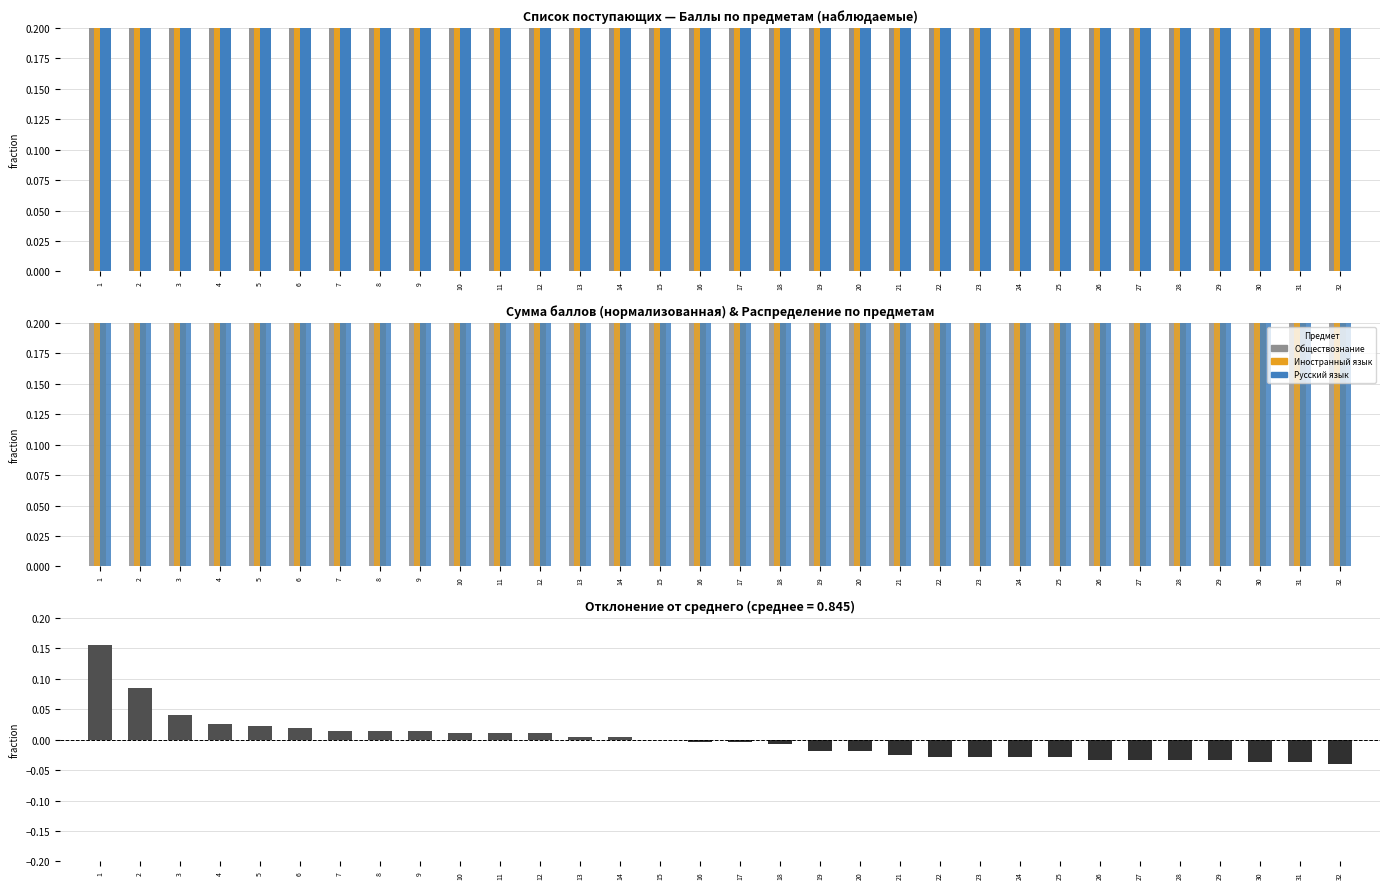

Reading left to right, transcribe all the data shown in this chart.

Обществознание: 1=0.3	2=0.2	3=0.3	4=0.3	5=0.3	6=0.3	7=0.3	8=0.3	9=0.3	10=0.3	11=0.2	12=0.2	13=0.3	14=0.2	15=0.3	16=0.3	17=0.2	18=0.3	19=0.3	20=0.2	21=0.3	22=0.3	23=0.3	24=0.3	25=0.3	26=0.2	27=0.2	28=0.2	29=0.2	30=0.3	31=0.2	32=0.2
Иностранный язык: 1=0.3	2=0.3	3=0.3	4=0.3	5=0.3	6=0.3	7=0.2	8=0.3	9=0.3	10=0.3	11=0.3	12=0.3	13=0.3	14=0.3	15=0.3	16=0.3	17=0.3	18=0.3	19=0.3	20=0.3	21=0.3	22=0.2	23=0.3	24=0.3	25=0.3	26=0.3	27=0.2	28=0.3	29=0.3	30=0.3	31=0.3	32=0.2
Русский язык: 1=0.4	2=0.3	3=0.3	4=0.3	5=0.3	6=0.3	7=0.3	8=0.3	9=0.3	10=0.3	11=0.3	12=0.3	13=0.3	14=0.3	15=0.3	16=0.3	17=0.3	18=0.3	19=0.3	20=0.3	21=0.3	22=0.3	23=0.3	24=0.3	25=0.3	26=0.3	27=0.3	28=0.3	29=0.3	30=0.2	31=0.3	32=0.3
Суммарный балл (отклонение): 1=0.2	2=0.1	3=0.0	4=0.0	5=0.0	6=0.0	7=0.0	8=0.0	9=0.0	10=0.0	11=0.0	12=0.0	13=0.0	14=0.0	15=0.0	16=-0.0	17=-0.0	18=-0.0	19=-0.0	20=-0.0	21=-0.0	22=-0.0	23=-0.0	24=-0.0	25=-0.0	26=-0.0	27=-0.0	28=-0.0	29=-0.0	30=-0.0	31=-0.0	32=-0.0